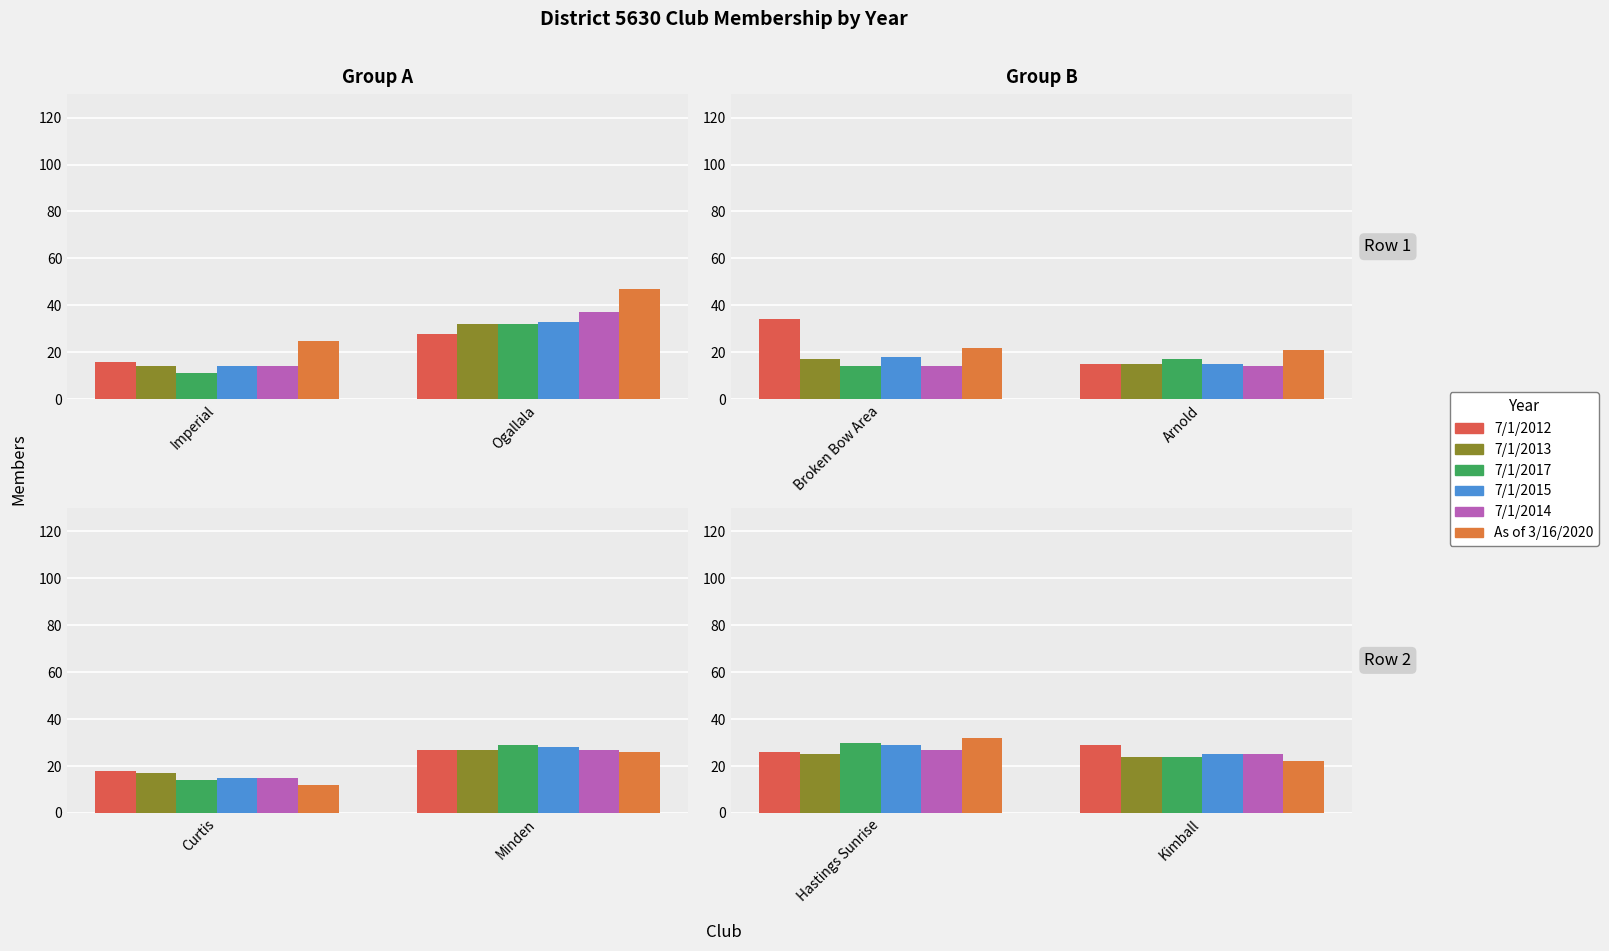

The value of 7/1/2014 at Kimball is 33. True or false?

False